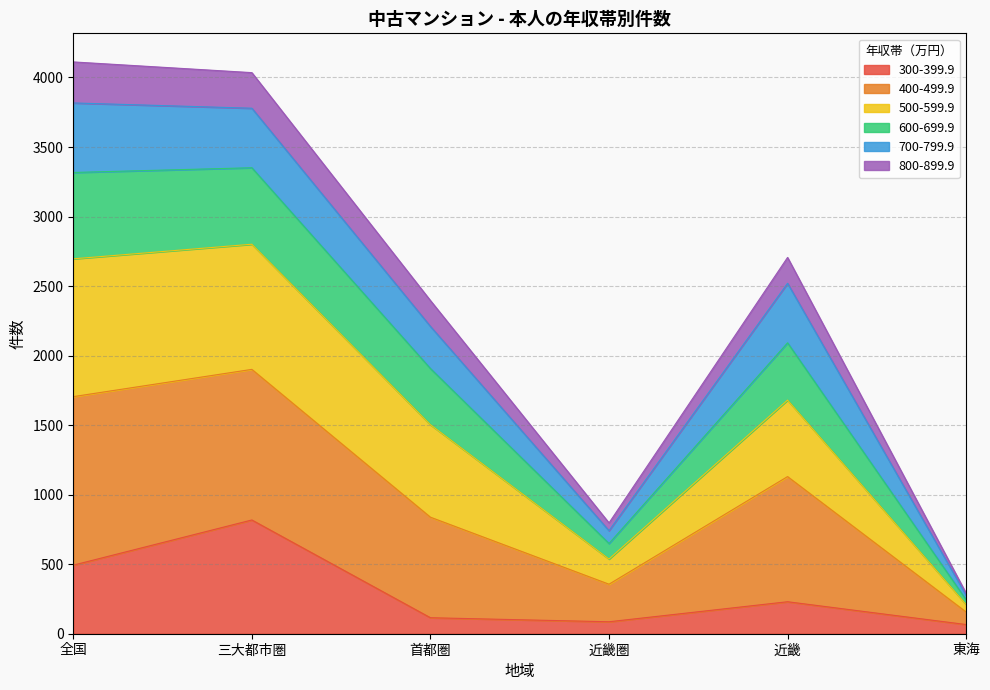

What position from the right is 近畿?

2